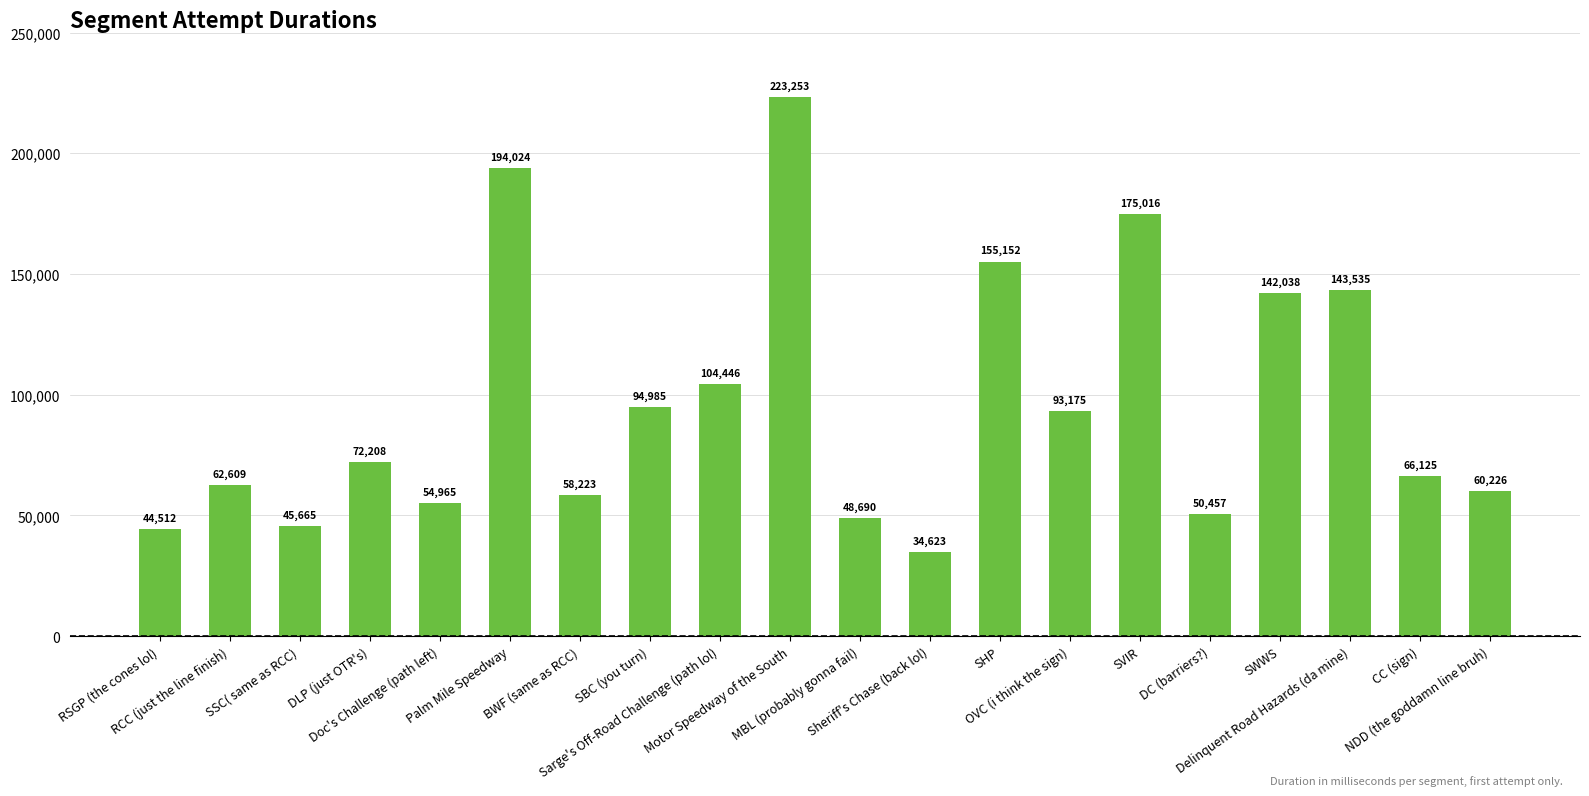

Reading left to right, list all the values displayed in this chart.

RSGP (the cones lol)=44512	RCC (just the line finish)=62609	SSC( same as RCC)=45665	DLP (just OTR's)=72208	Doc's Challenge (path left)=54965	Palm Mile Speedway=194024	BWF (same as RCC)=58223	SBC (you turn)=94985	Sarge's Off-Road Challenge (path lol)=104446	Motor Speedway of the South=223253	MBL (probably gonna fail)=48690	Sheriff's Chase (back lol)=34623	SHP=155152	OVC (i think the sign)=93175	SVIR=175016	DC (barriers?)=50457	SWWS=142038	Delinquent Road Hazards (da mine)=143535	CC (sign)=66125	NDD (the goddamn line bruh)=60226